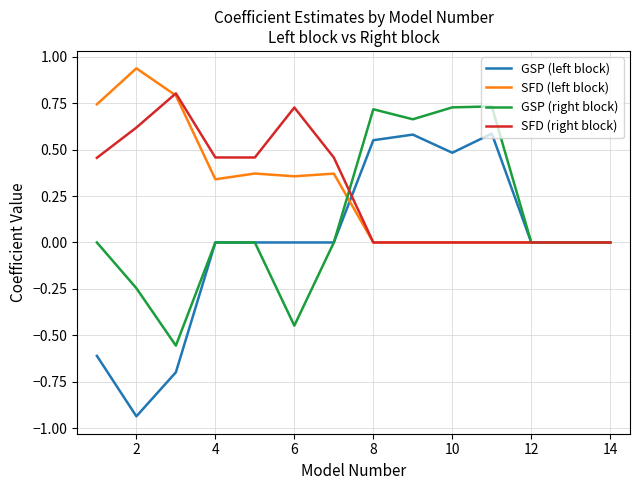

Which series has the largest range (max minus min)?

GSP (left block)